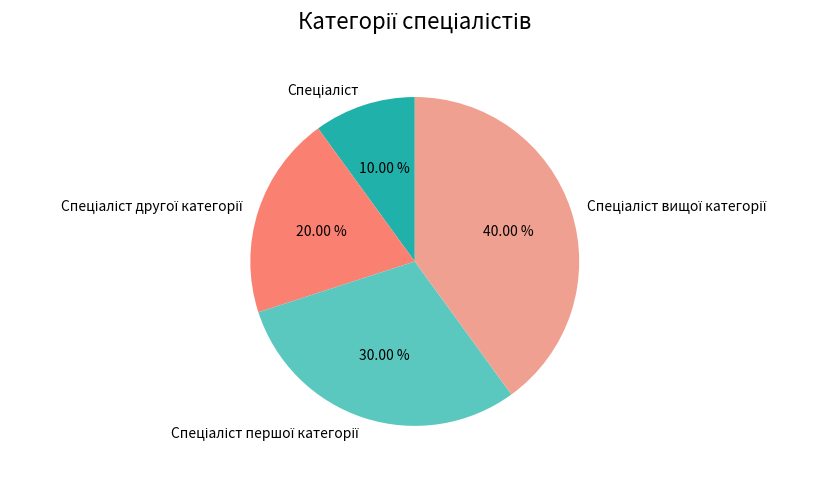

Does any single category account for the majority?

No